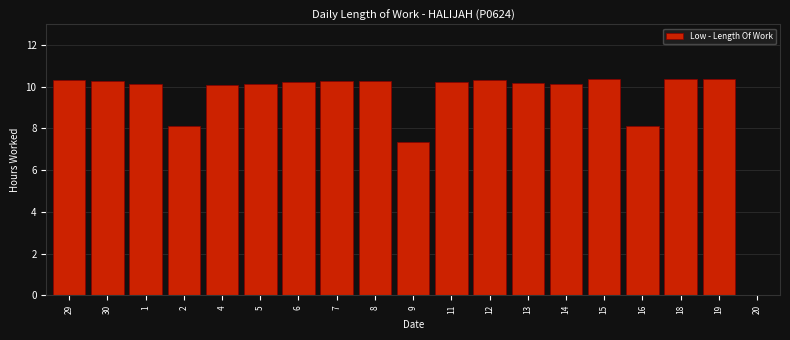

What is the maximum value shown in the chart?

10.4